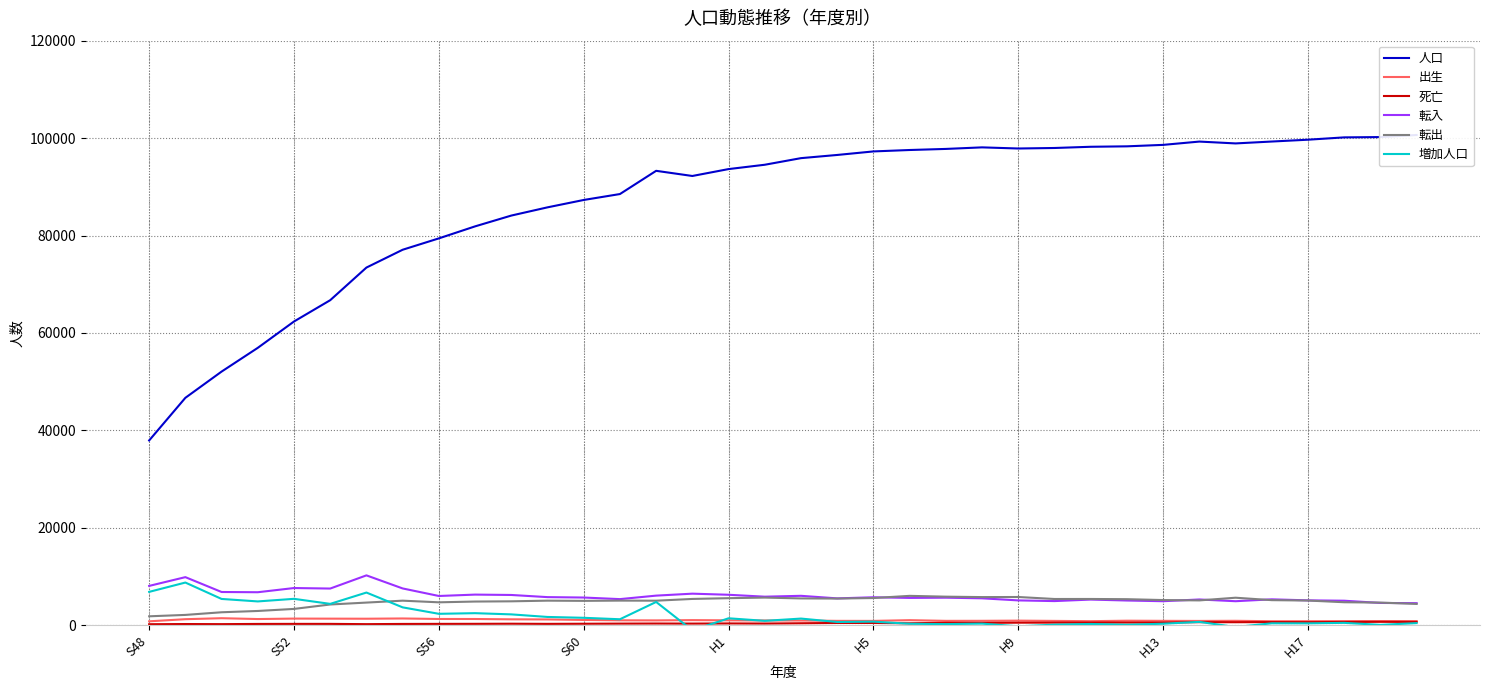

True or false: 転入 and 出生 cross at least once.

False